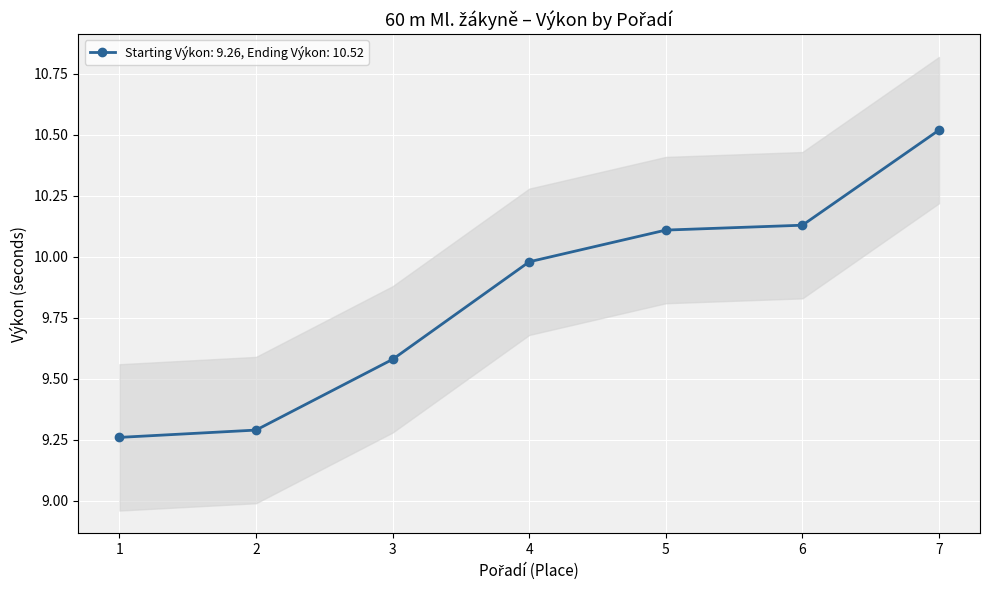

What is the smallest value displayed?

9.3